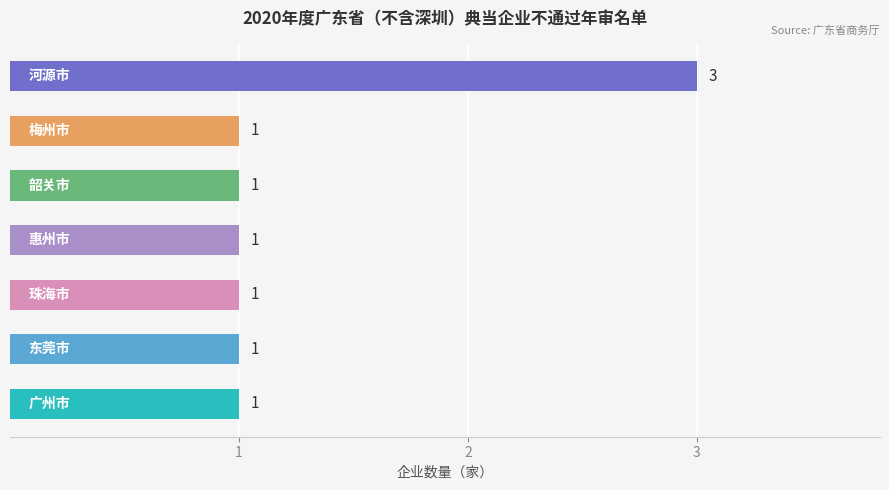

Are the bars grouped side by side (vs. stacked)?

No